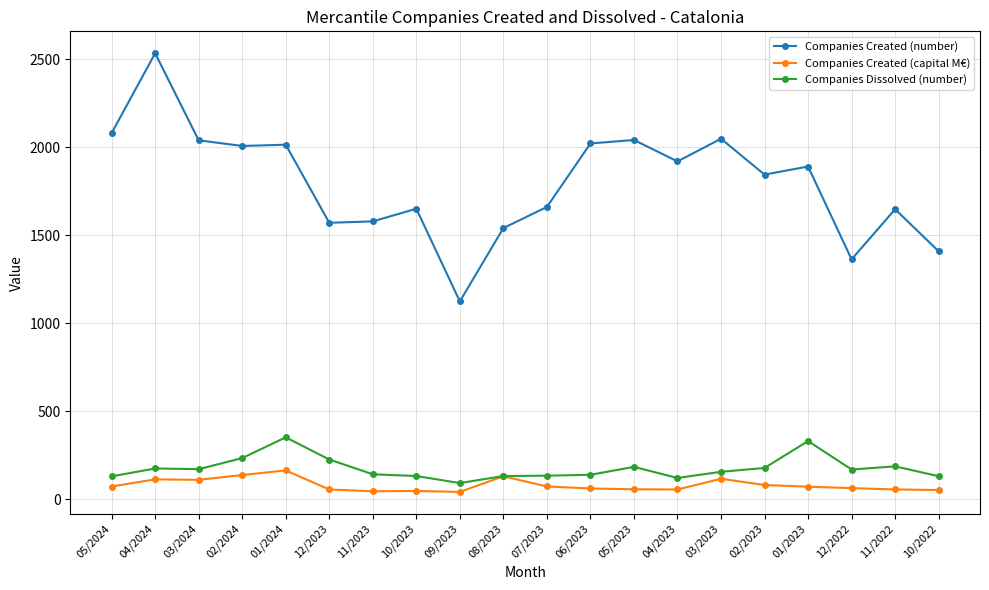

True or false: Companies Created (capital M€) has more than 2 interior local peaks.

True